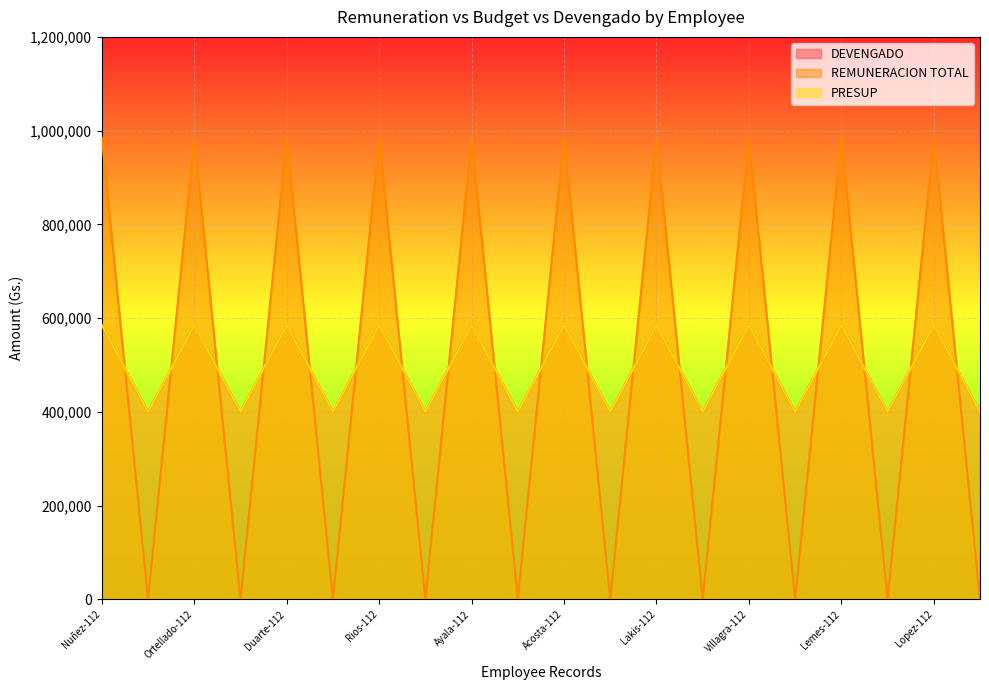

Reading left to right, what are all the values shown in this chart?

DEVENGADO: 585000	400000	585000	400000	585000	400000	585000	400000	585000	400000	585000	400000	585000	400000	585000	400000	585000	400000	585000	400000
REMUNERACION TOTAL: 985000	0	985000	0	985000	0	985000	0	985000	0	985000	0	985000	0	985000	0	985000	0	985000	0
PRESUP: 585000	400000	585000	400000	585000	400000	585000	400000	585000	400000	585000	400000	585000	400000	585000	400000	585000	400000	585000	400000